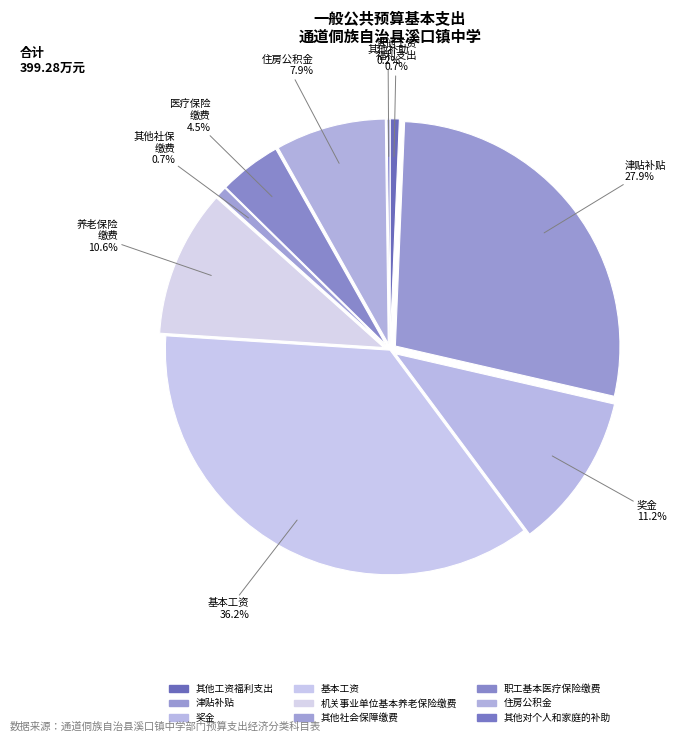

Does 基本工资 represent more than half of the total?

No